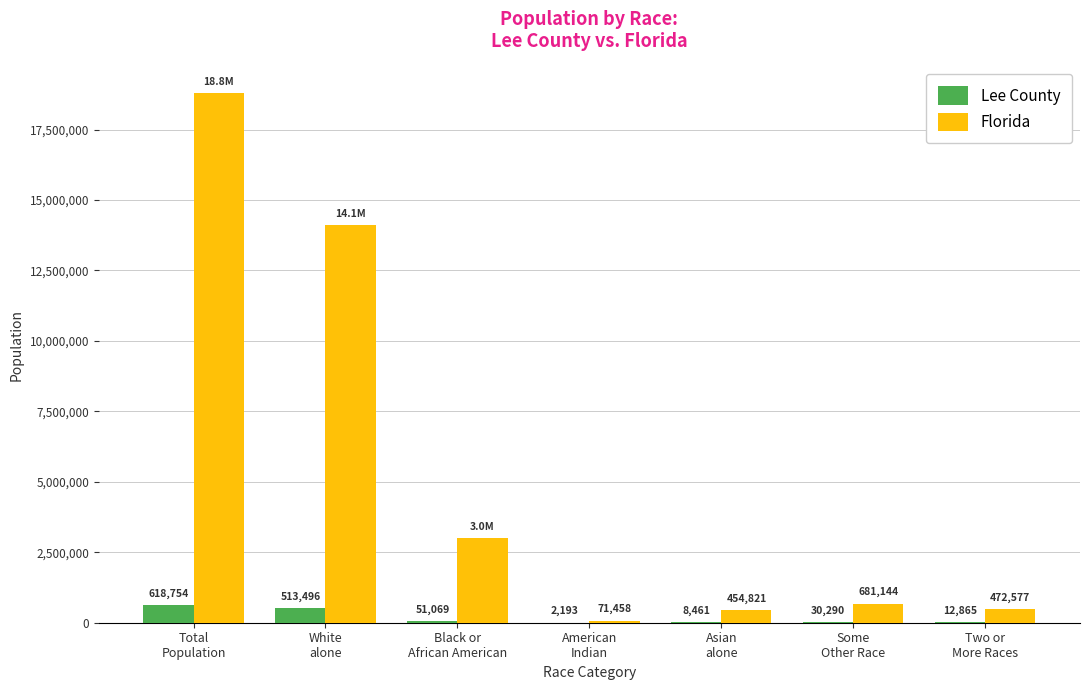

Which series has the largest range (max minus min)?

Florida